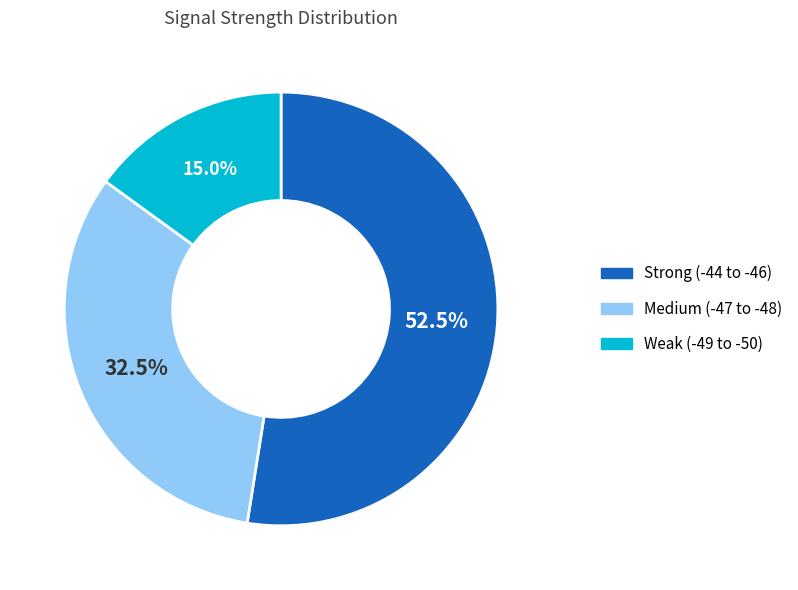

Which slice represents more than half of the pie?

Strong (-44 to -46)